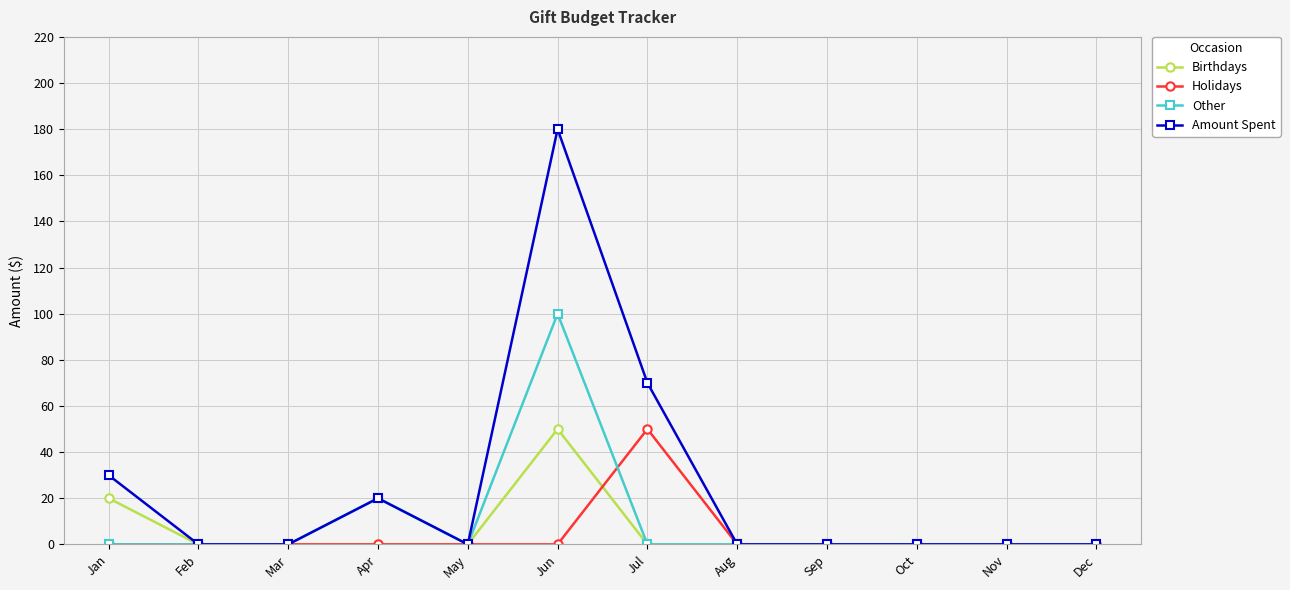

True or false: Amount Spent has a value of 0 at Dec.

True